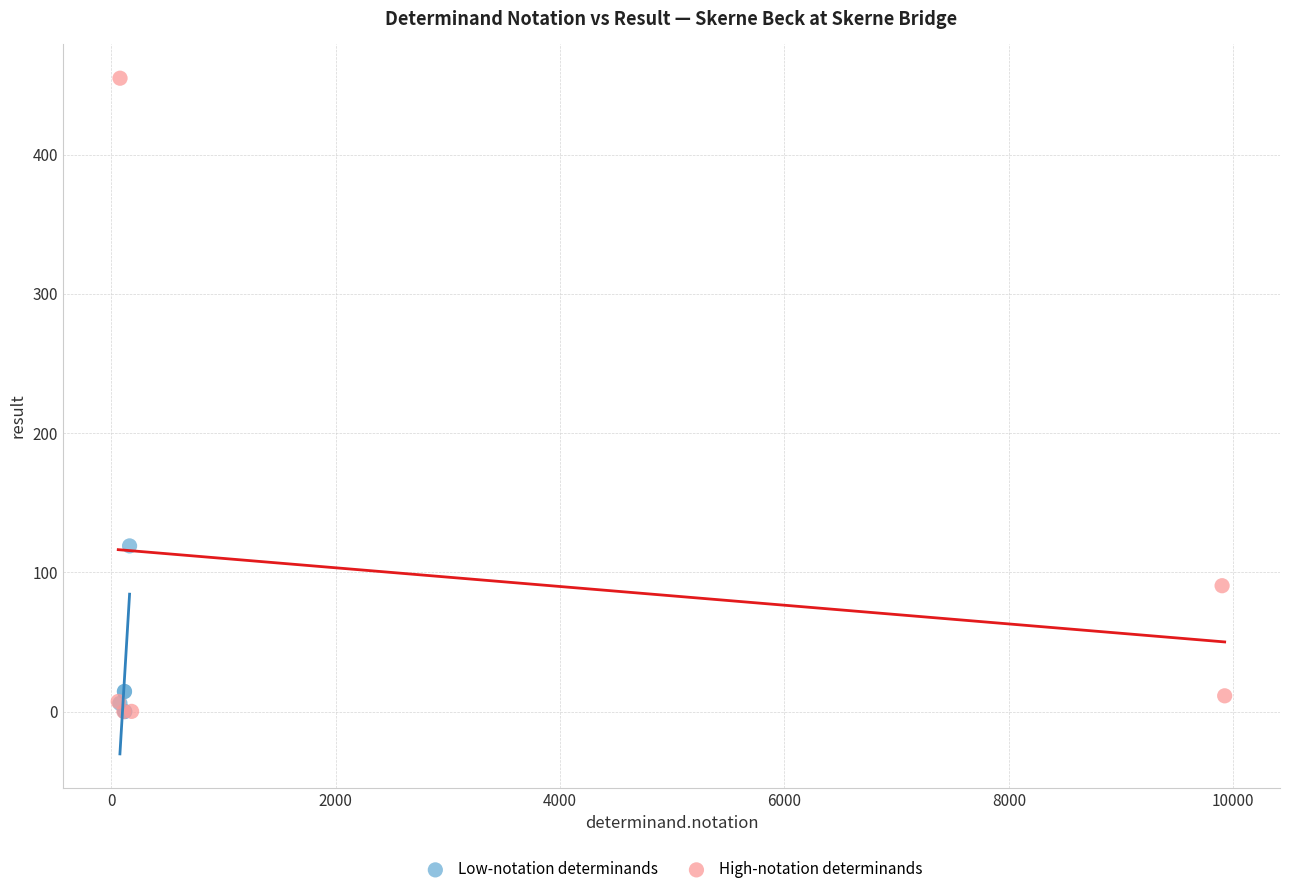

Which series has the largest Y range (max minus min)?

High-notation determinands